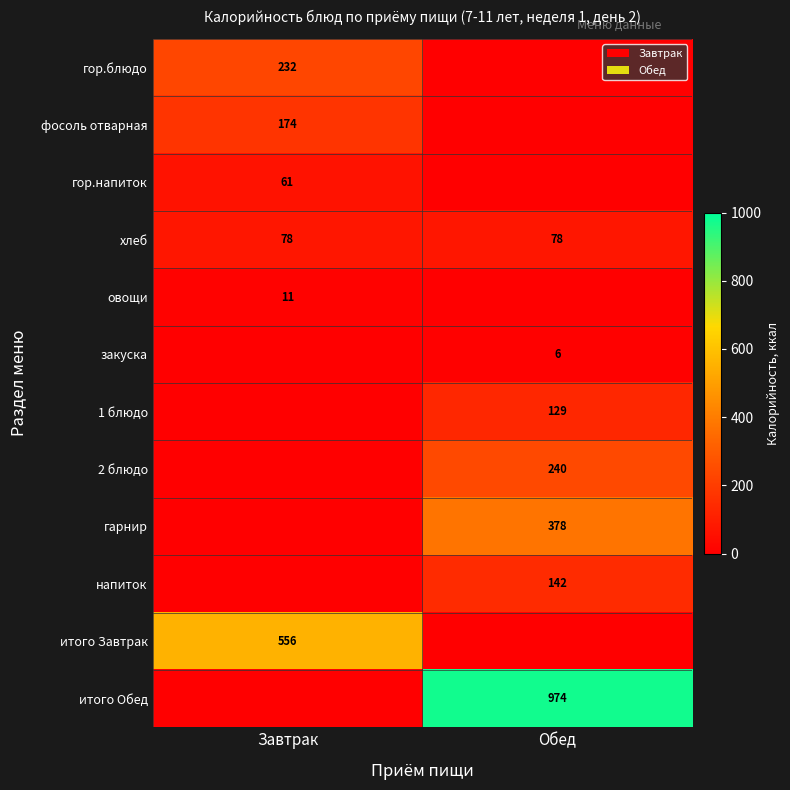

Is the value of гор.блюдо at Завтрак greater than the value of 1 блюдо at Обед?

Yes